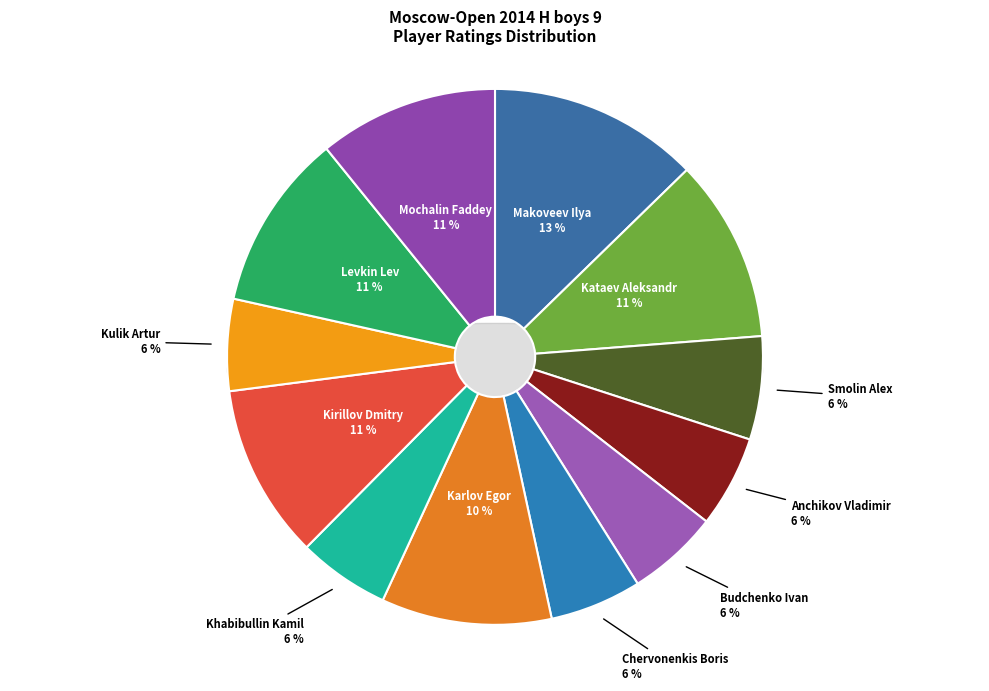

Which has a higher value, Khabibullin Kamil or Chervonenkis Boris?

Khabibullin Kamil